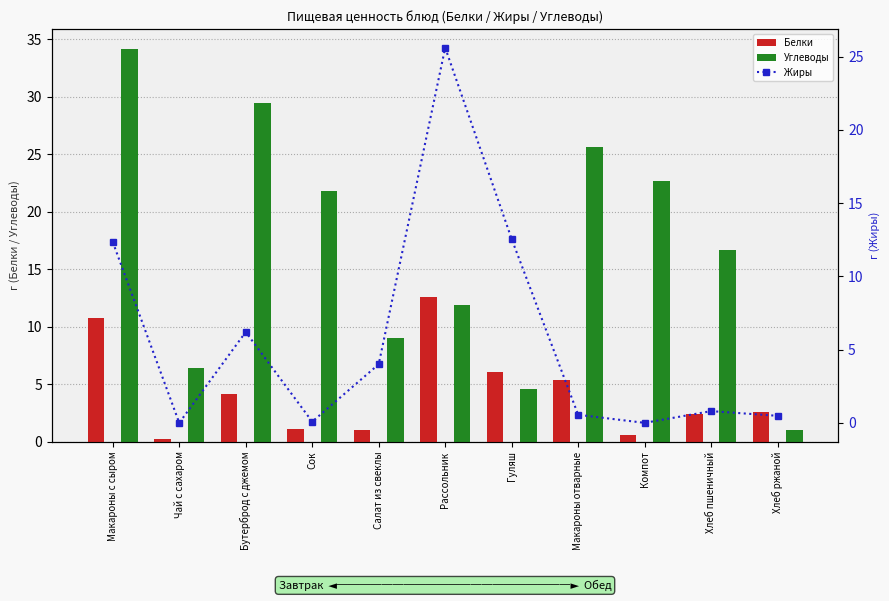

The Жиры series shows 40.7 at Рассольник. True or false?

False